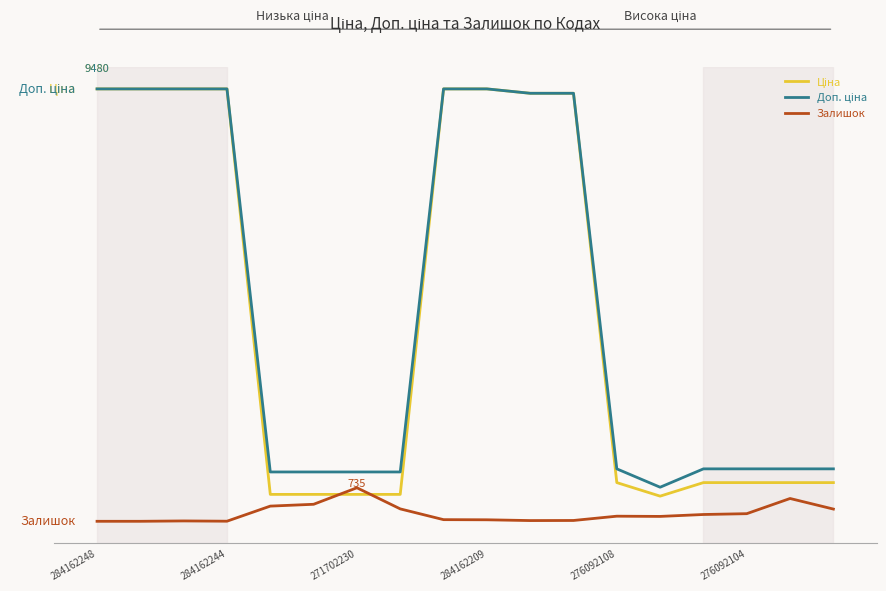

Is this an area chart (filled region under the line)?

No